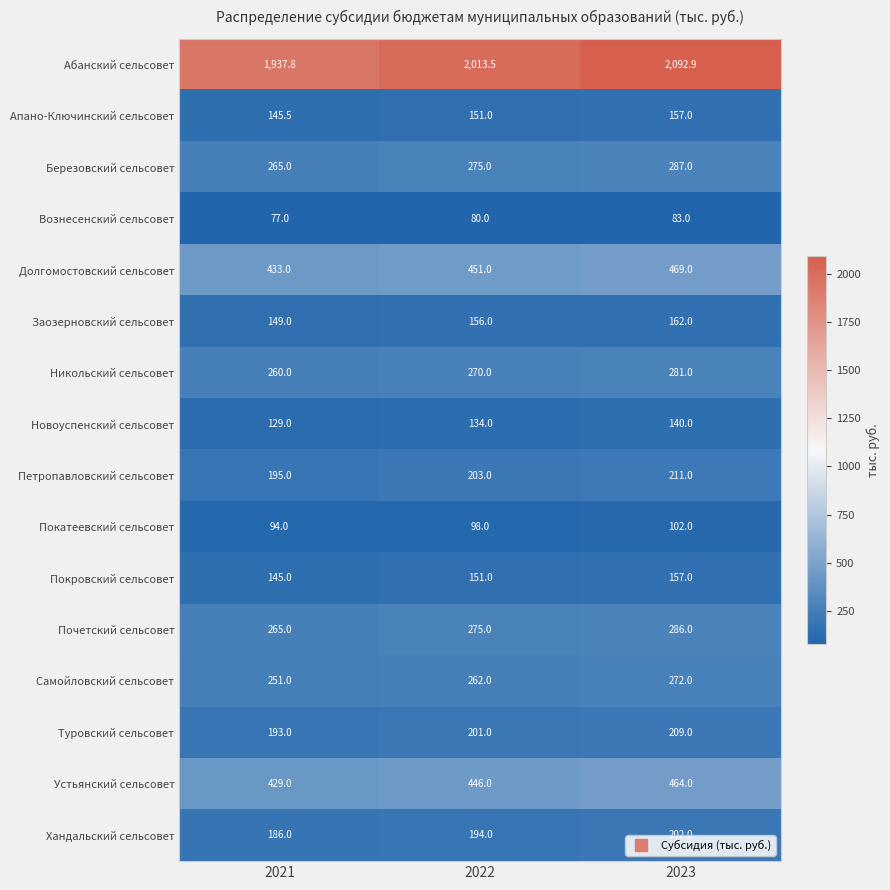

At which category is the sum across all series the highest?

2023